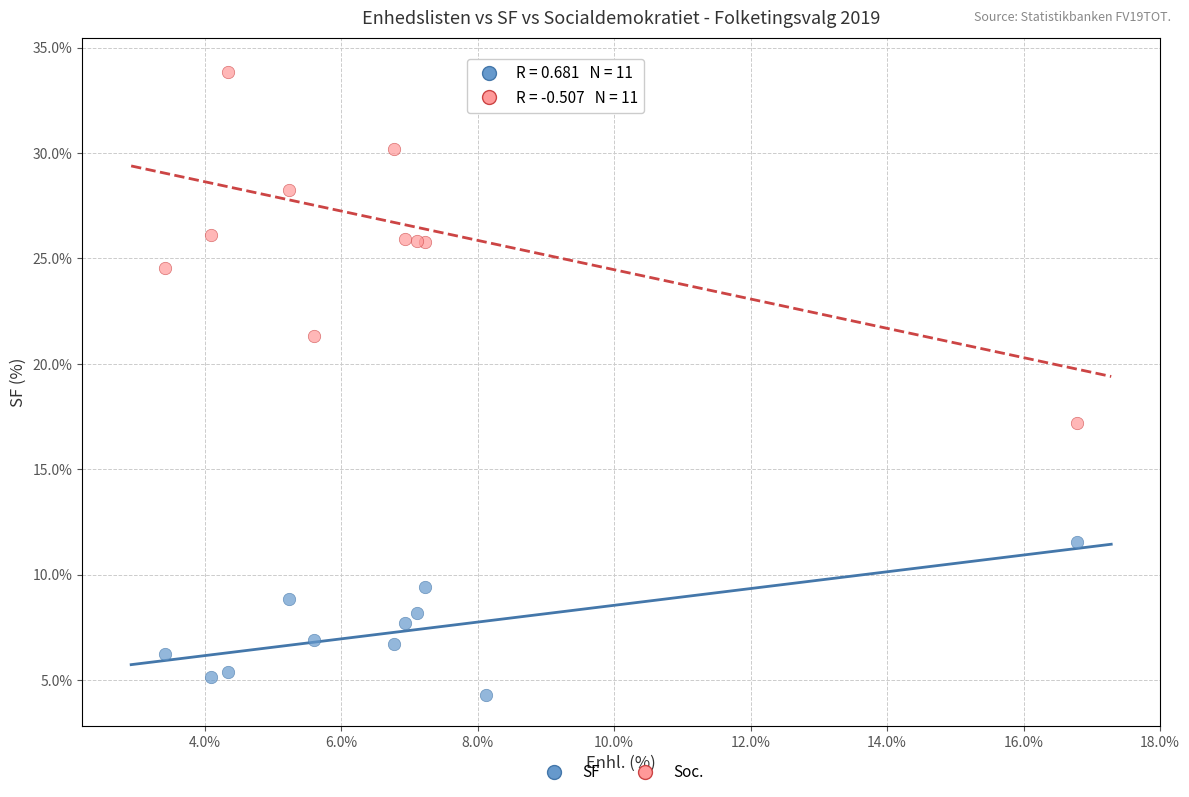

Across all series, what Y value is closest to 19?

17.2